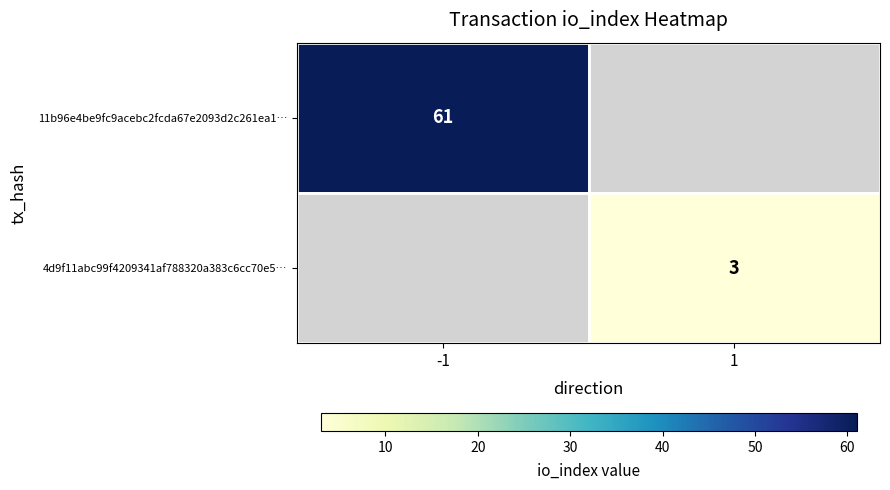

How many categories are shown in the chart?

2